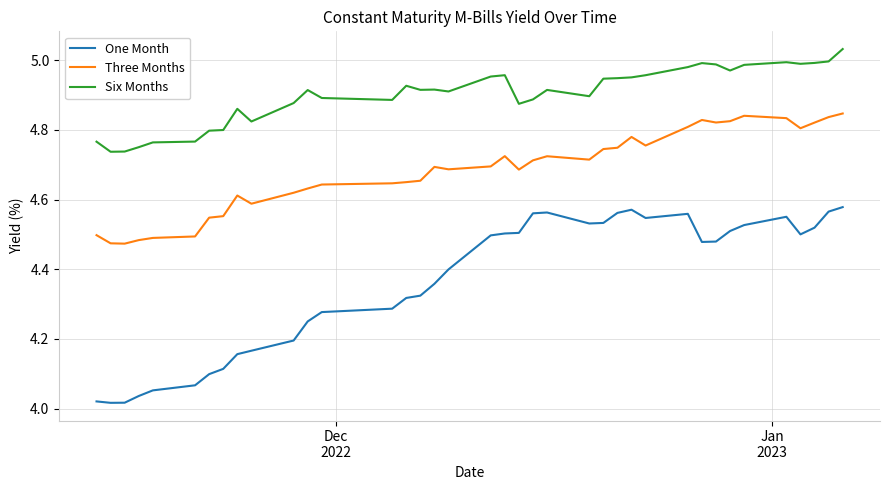

Rank the series by their maximum value, from highest to lowest.

Six Months, Three Months, One Month